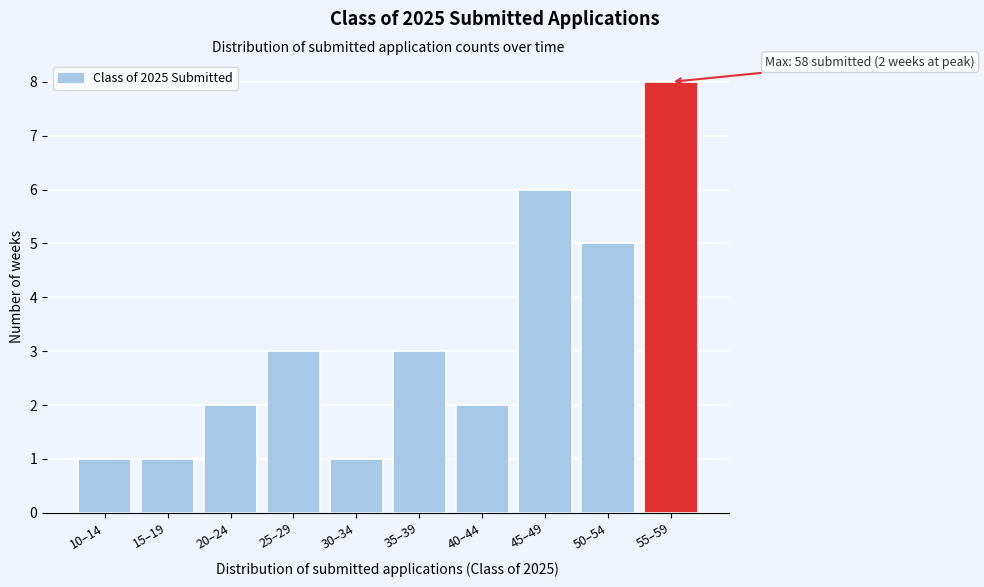

Reading right to left, transcribe all the data shown in this chart.

55–59=8	50–54=5	45–49=6	40–44=2	35–39=3	30–34=1	25–29=3	20–24=2	15–19=1	10–14=1